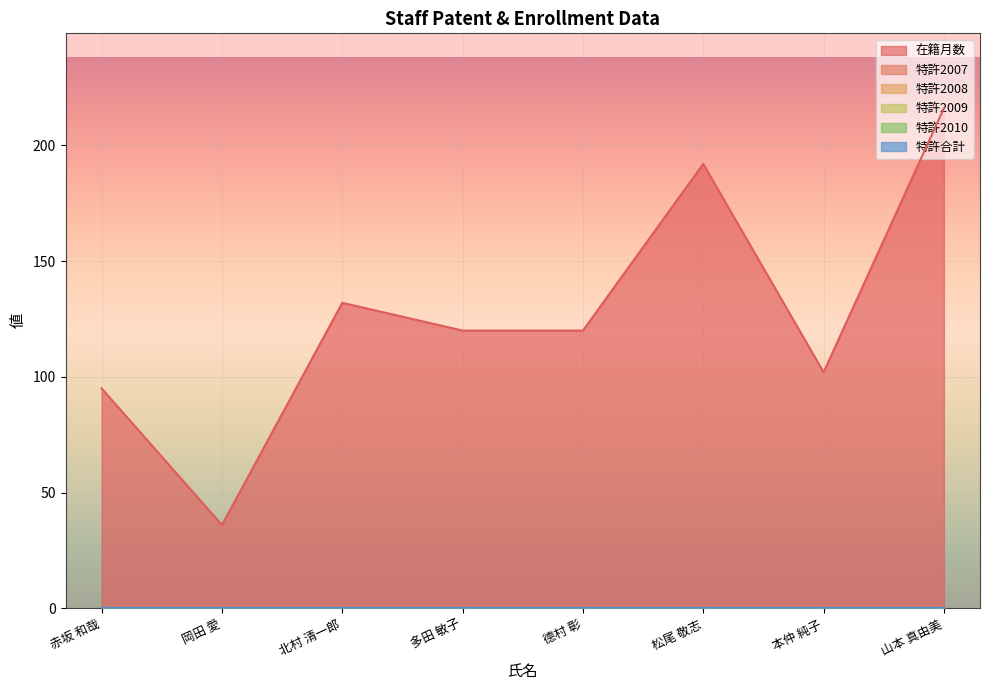

What position from the left is 多田 敏子?

4